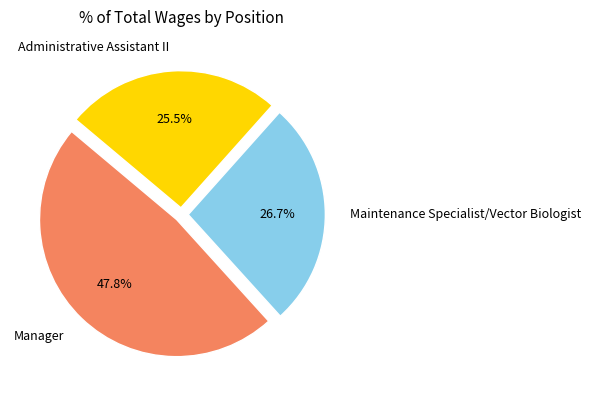

To the nearest percent, what is the difference between the Administrative Assistant II and Manager slice percentages?

22%